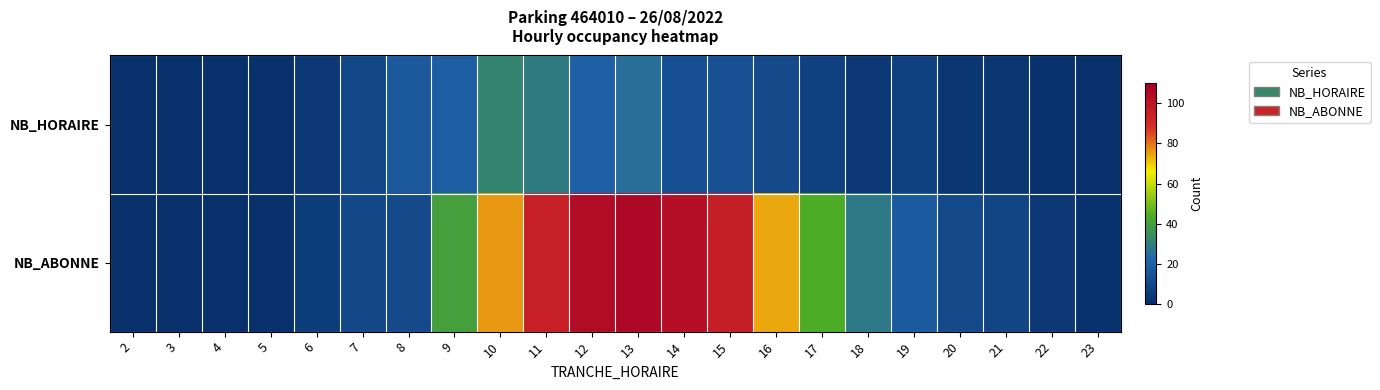

Between 15 and 21, which series saw the biggest shift?

NB_ABONNE